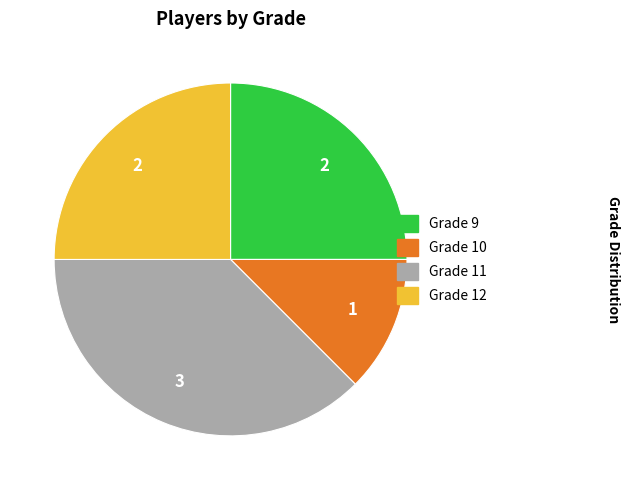

Is there any slice that represents more than half of the pie?

No